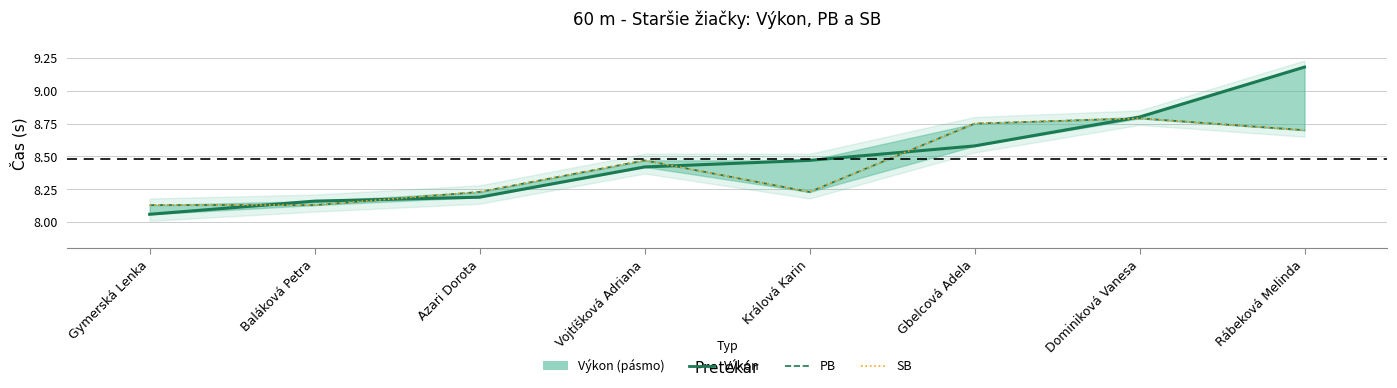

Reading left to right, transcribe all the data shown in this chart.

Výkon: Gymerská Lenka=8.1	Baláková Petra=8.2	Azari Dorota=8.2	Vojtíšková Adriana=8.4	Králová Karin=8.5	Gbelcová Adela=8.6	Dominiková Vanesa=8.8	Rábeková Melinda=9.2
PB: Gymerská Lenka=8.1	Baláková Petra=8.1	Azari Dorota=8.2	Vojtíšková Adriana=8.5	Králová Karin=8.2	Gbelcová Adela=8.8	Dominiková Vanesa=8.8	Rábeková Melinda=8.7
SB: Gymerská Lenka=8.1	Baláková Petra=8.1	Azari Dorota=8.2	Vojtíšková Adriana=8.5	Králová Karin=8.2	Gbelcová Adela=8.8	Dominiková Vanesa=8.8	Rábeková Melinda=8.7